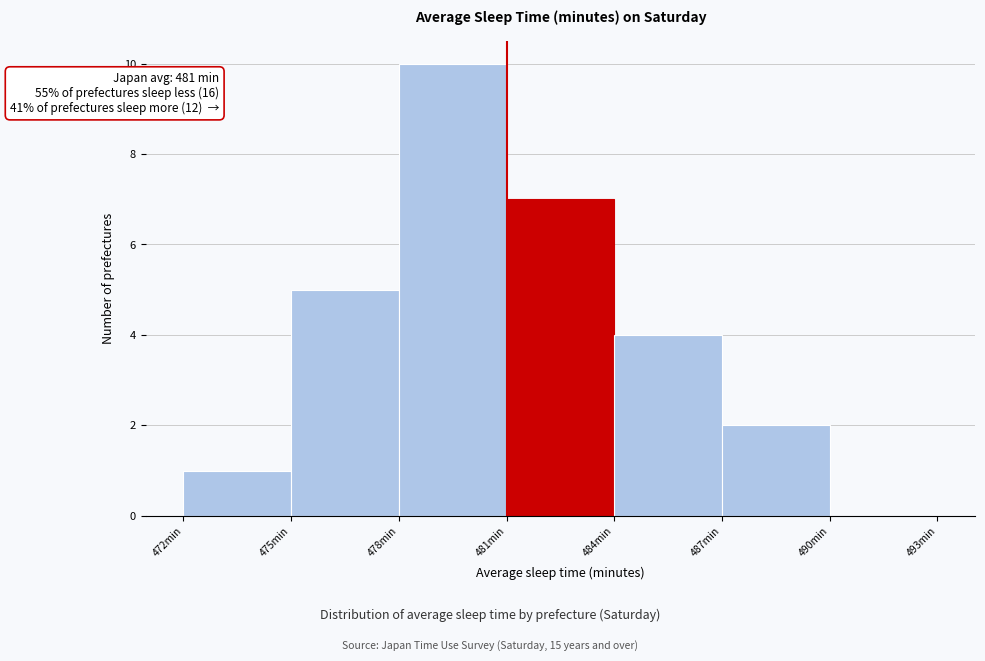

Which range on the x-axis has the tallest bar?

478 to 481